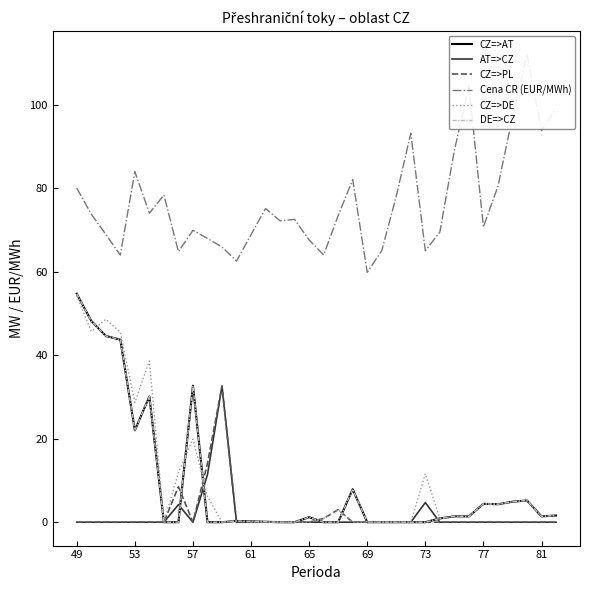

Is it true that CZ=>PL equals 0.0 at 73?

True